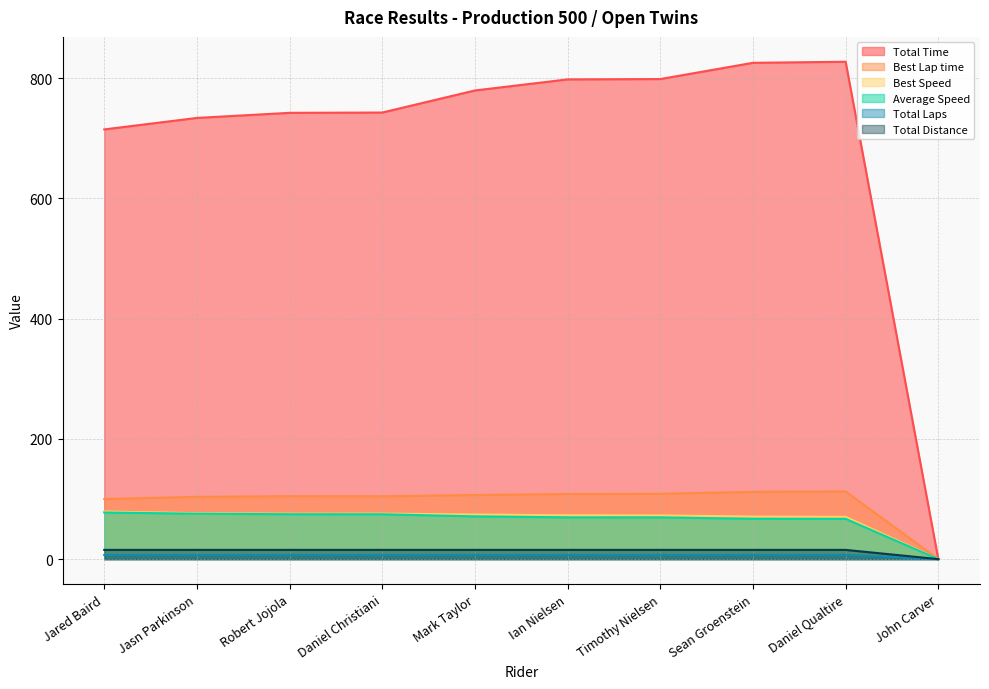

The value of Total Distance at Ian Nielsen is 6.8. True or false?

False